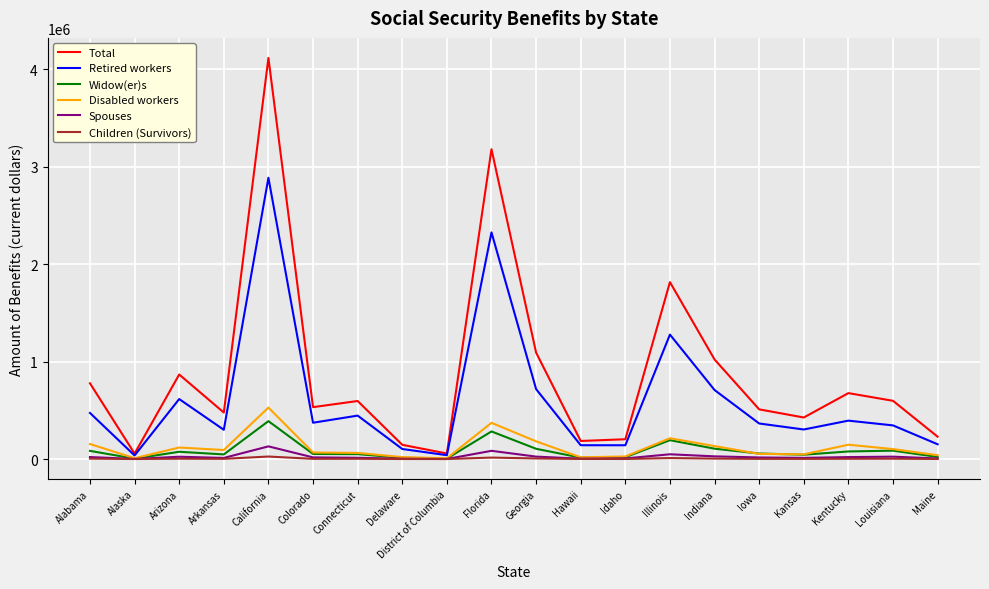

What position from the right is California?

16